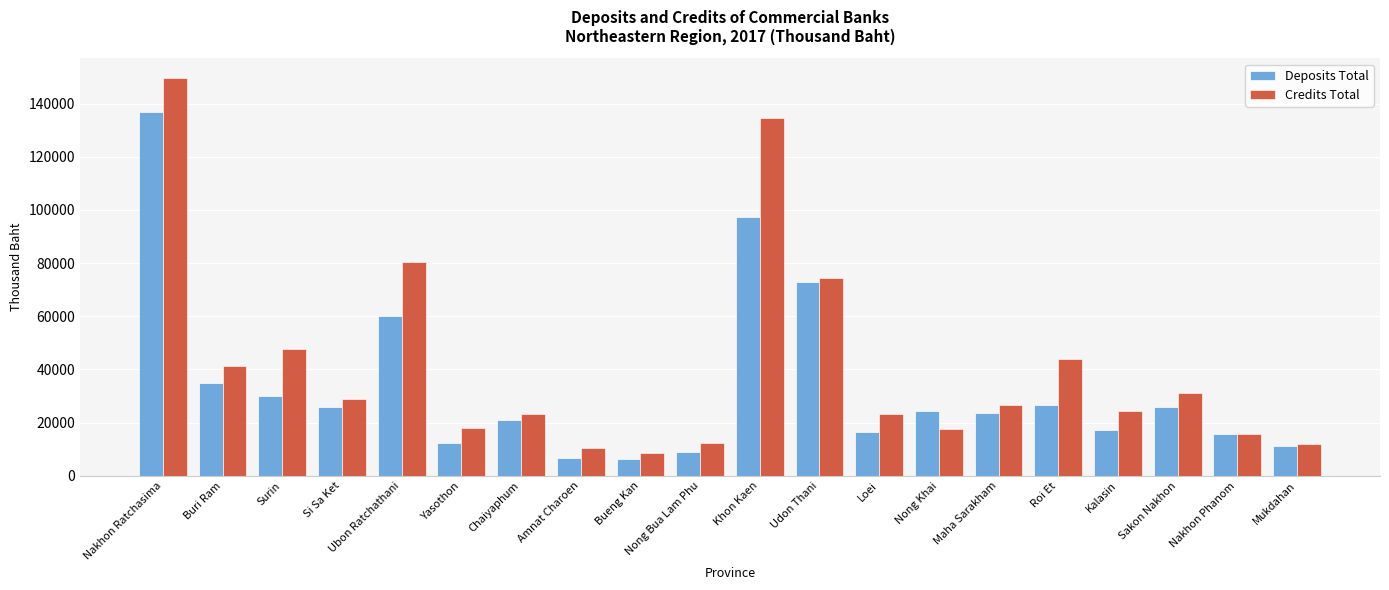

Where does the Credits Total series first go above 26683?

Nakhon Ratchasima